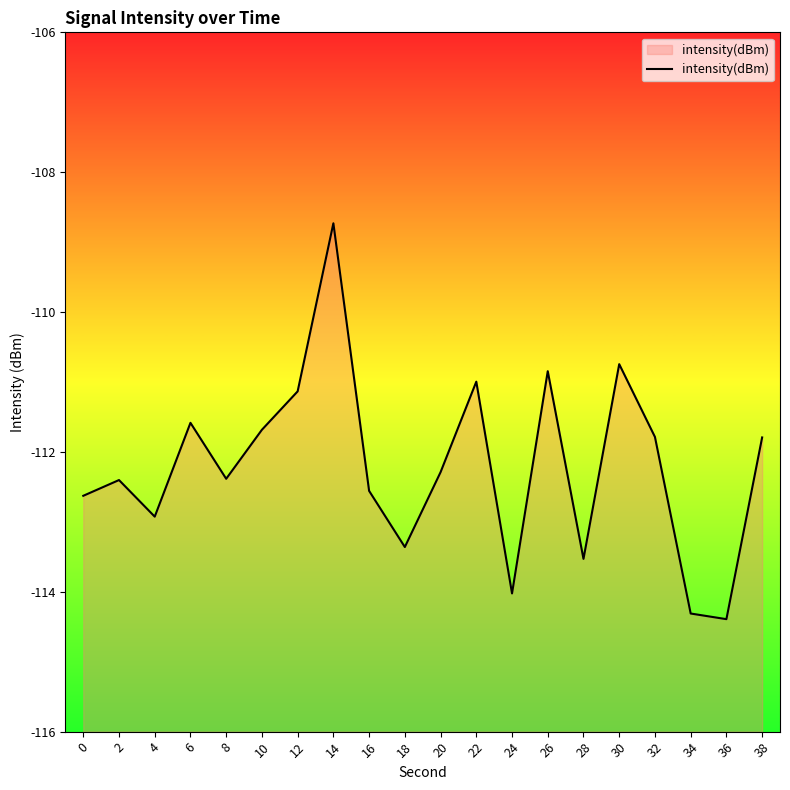

What is the value of the 7th point from the left?

-111.1